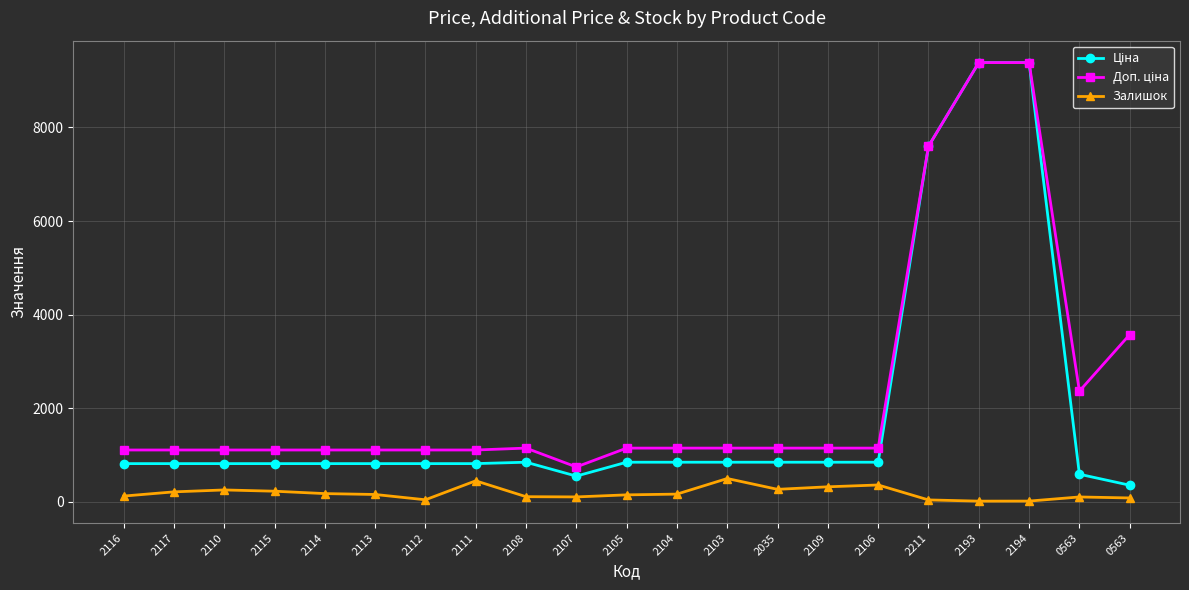

Does the chart have visible grid lines?

Yes